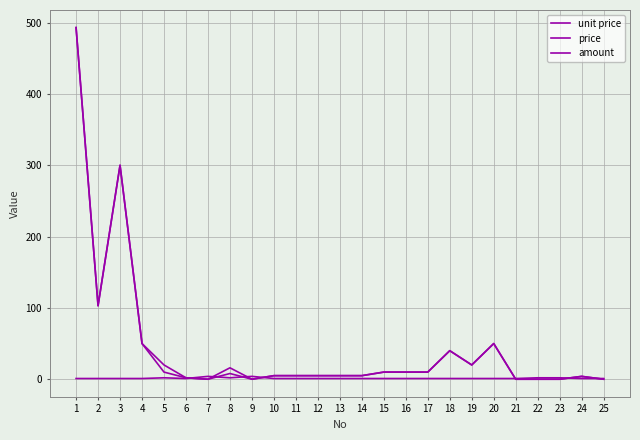

What is the average value of the amount series?

1